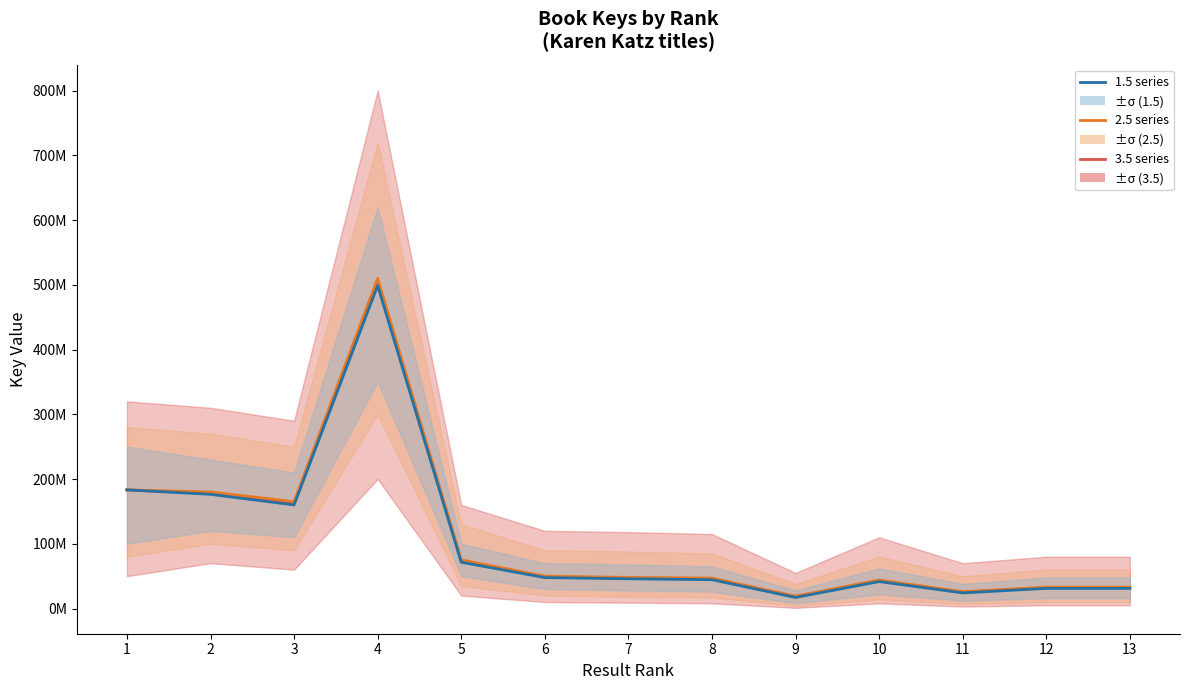

Is it true that 1.5 series equals 17058277 at 9?

True